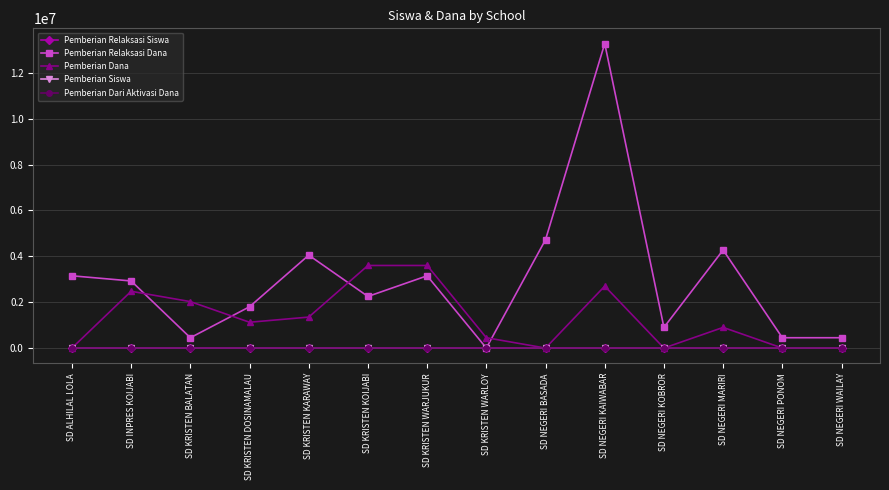

What is the sum of all Pemberian Siswa values?

43